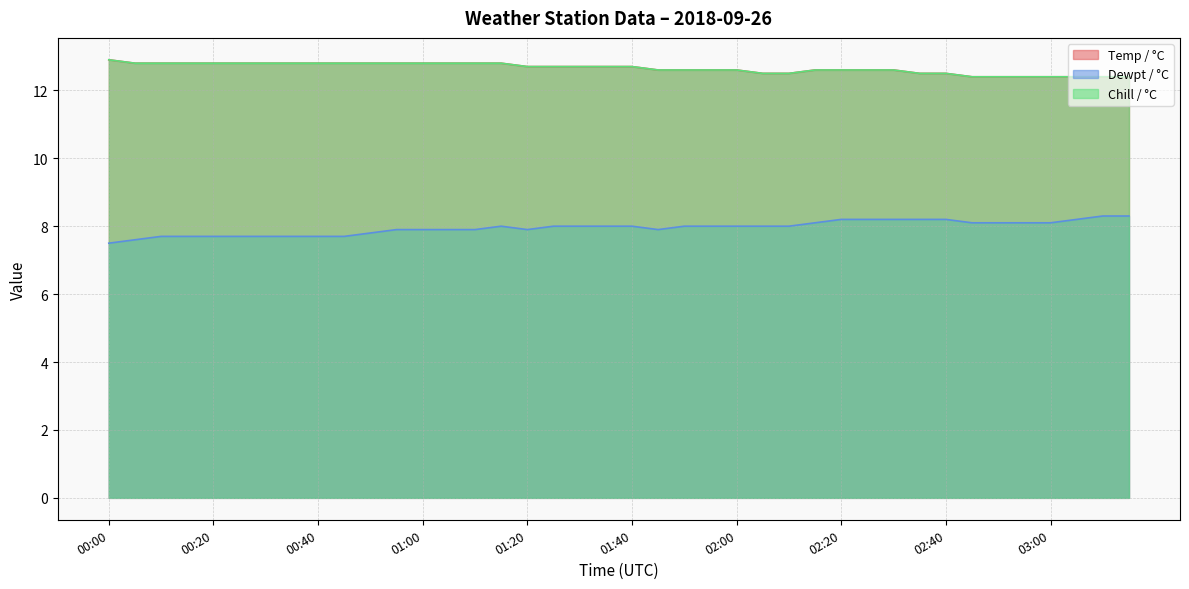

What are all the series names shown in the legend?

Temp / °C, Dewpt / °C, Chill / °C